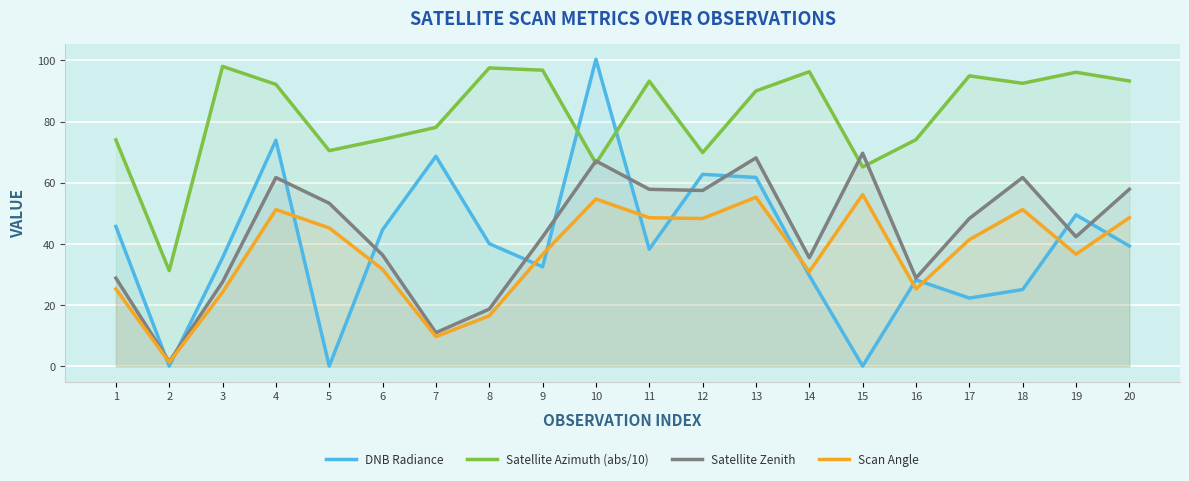

How many lines are shown in the chart?

4